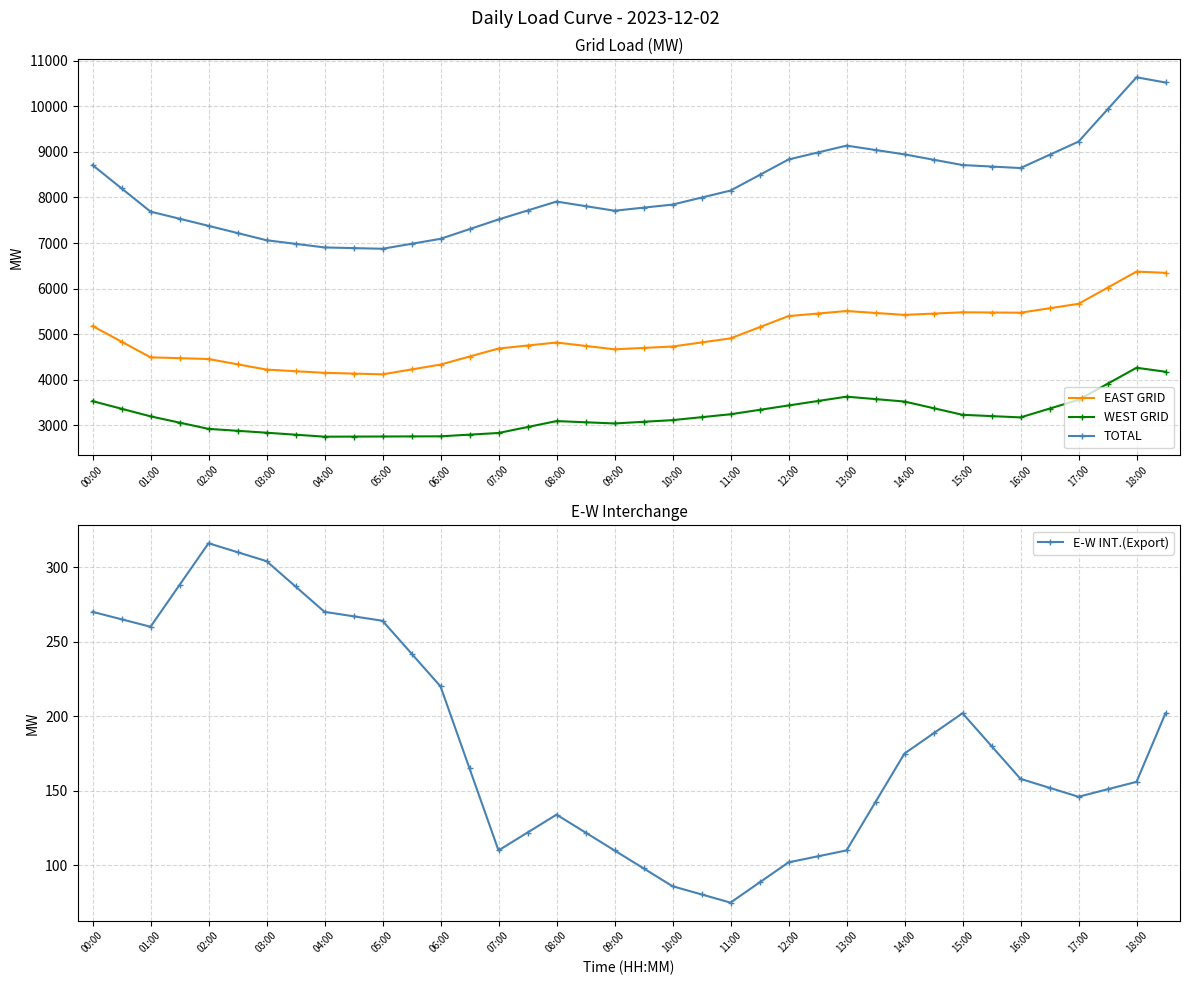

Where is E-W INT.(Export) nearest to the value 195?

29